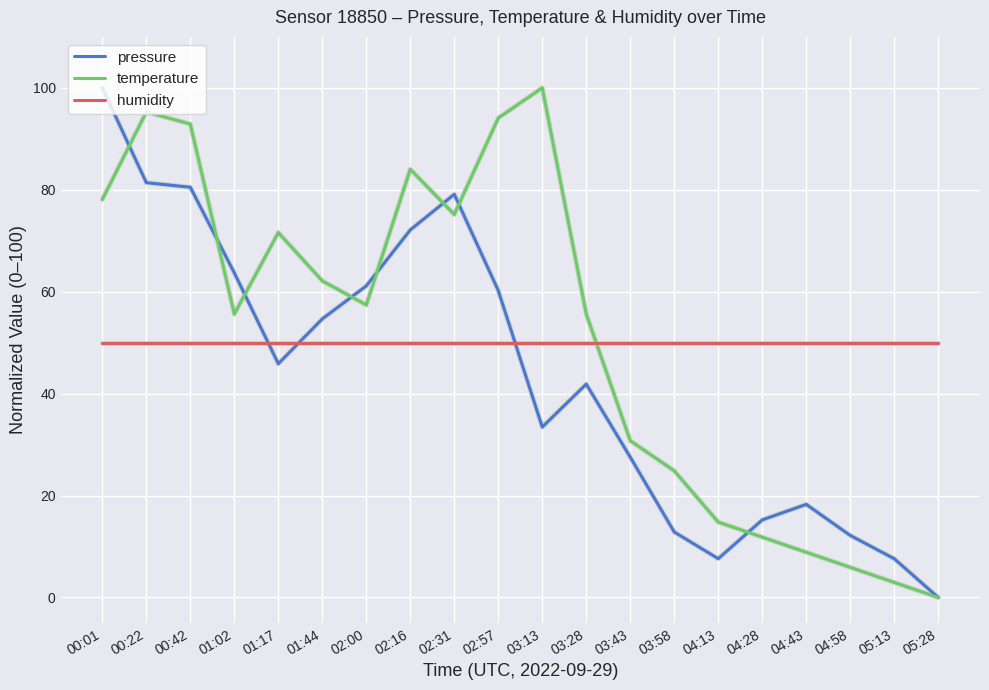

Where does the pressure series first go above 45?

00:01